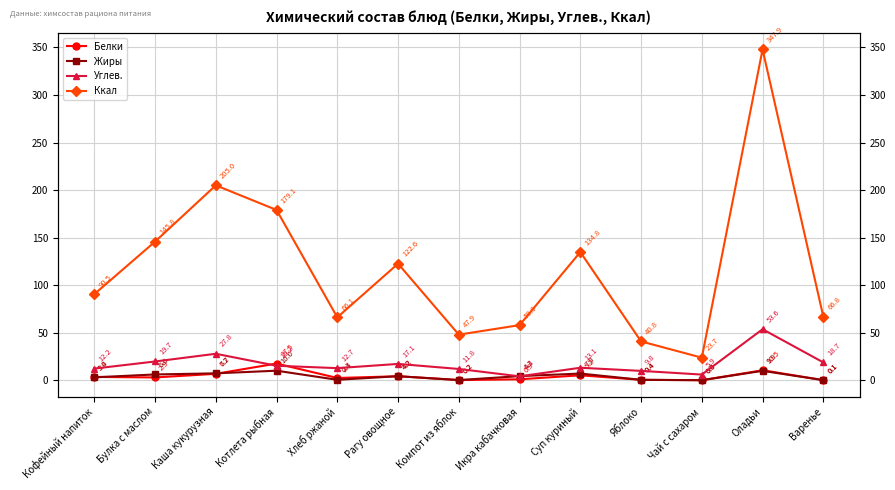

At which category is the sum across all series the highest?

Оладьи